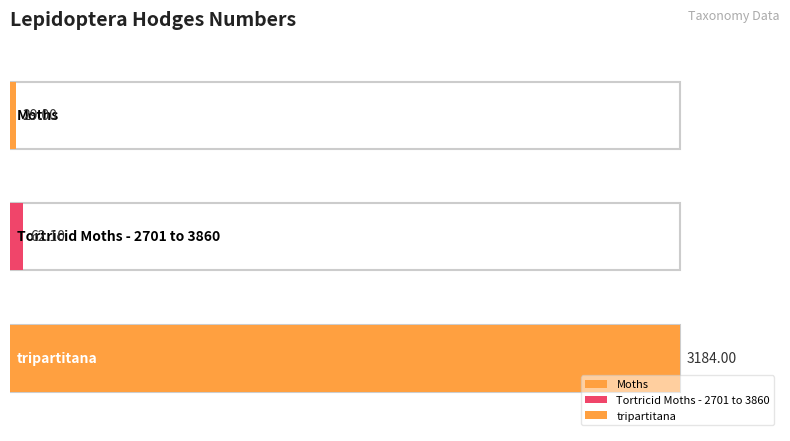

Does the chart contain any negative values?

No